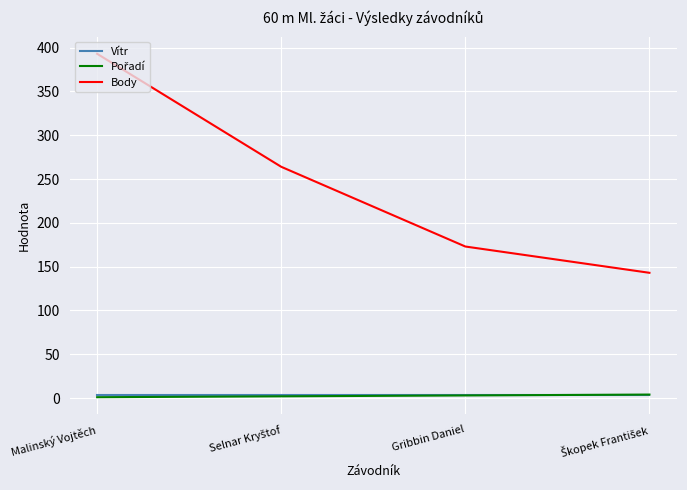

True or false: Vítr has more than 2 points higher than both neighbors.

False